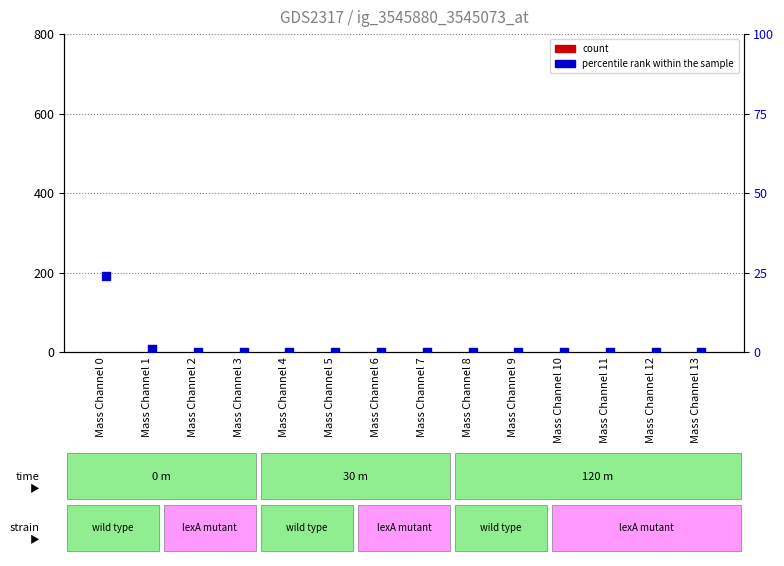

What are all the series names shown in the legend?

count, percentile rank within the sample